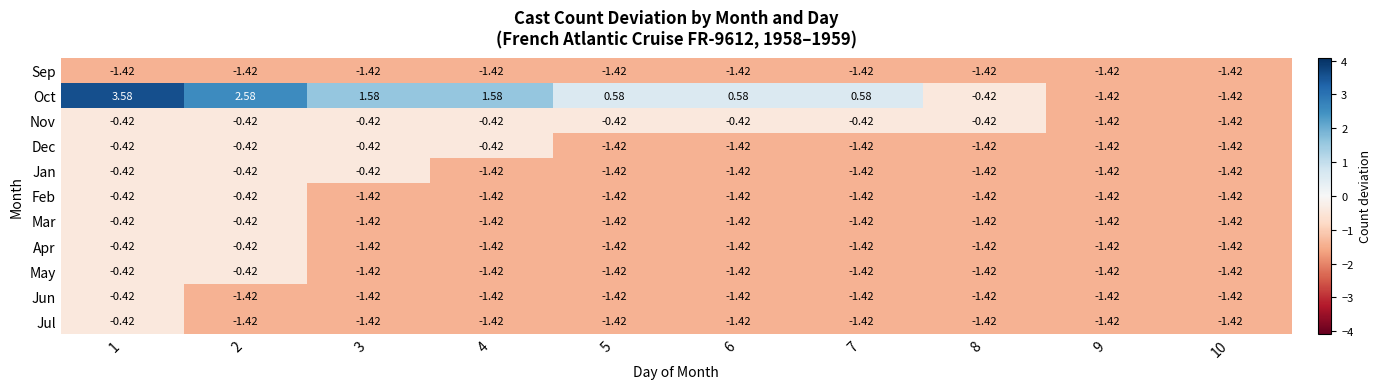

Is the value of May at 2 greater than the value of Nov at 9?

Yes